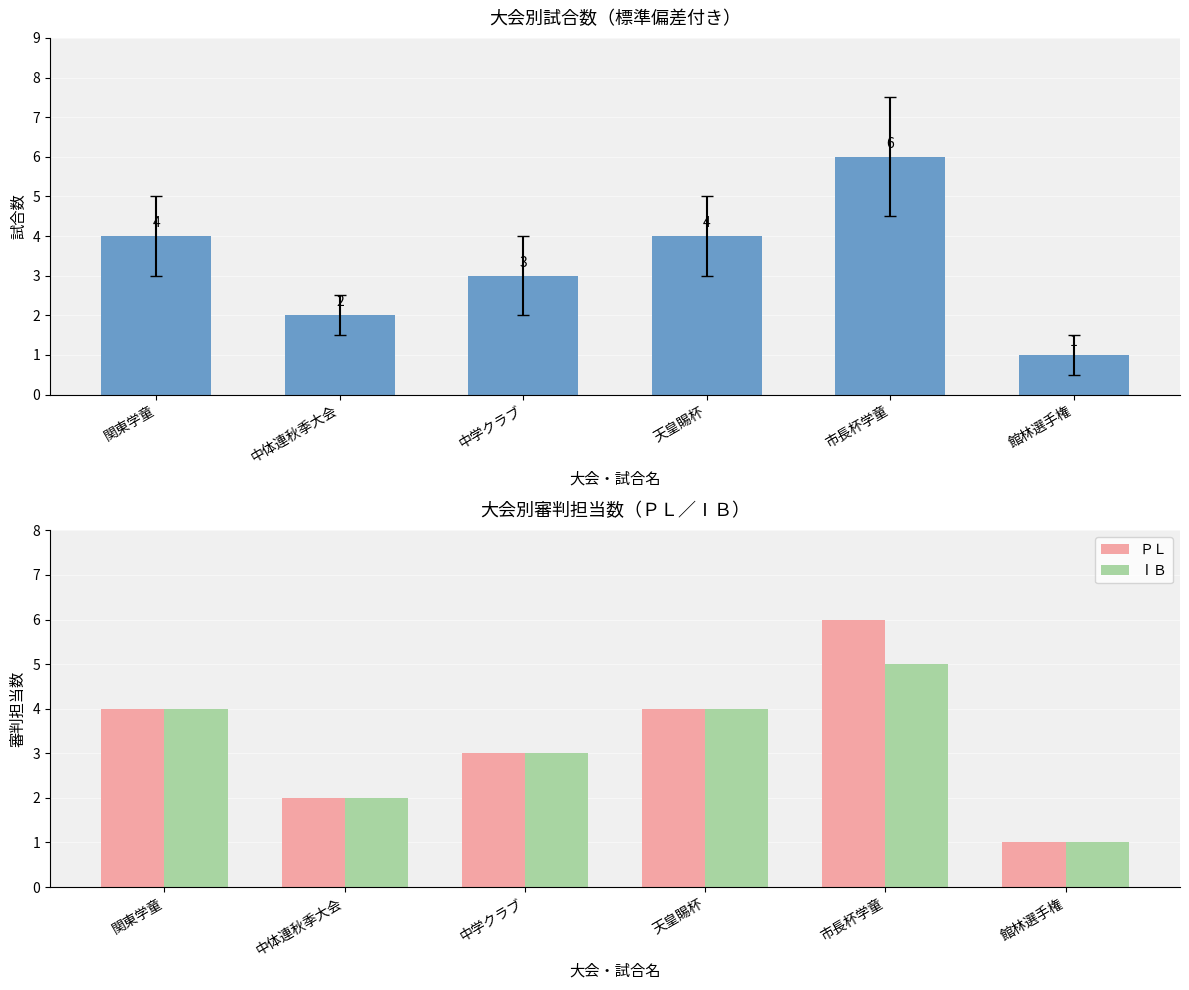

What is the highest value of the ⅠＢ series?

5